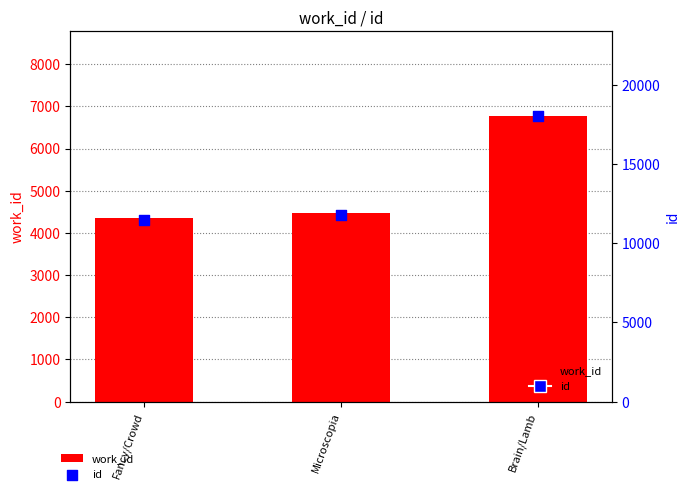

Which series contains the highest Y value?

id